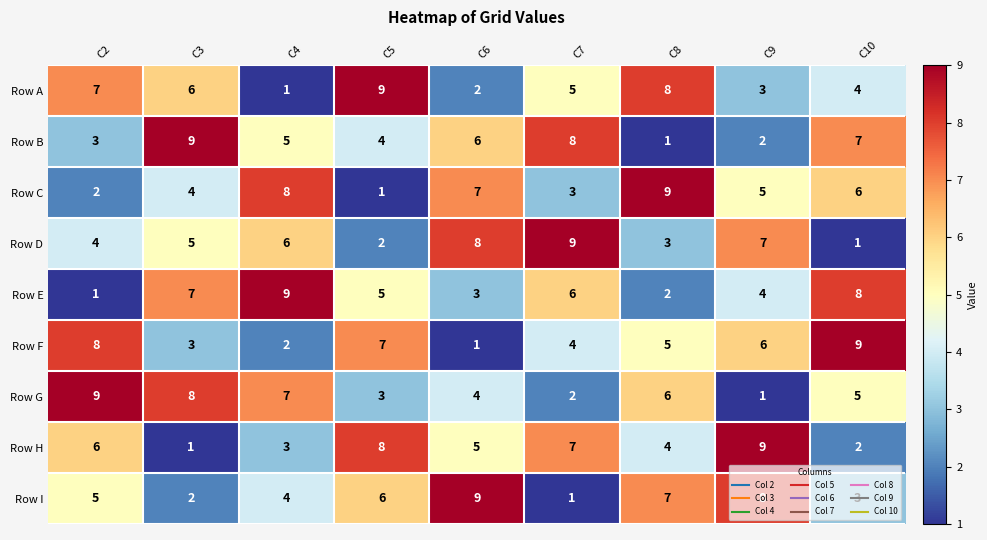

At C8, list the series in order from smallest to largest.

Row B, Row E, Row D, Row H, Row F, Row G, Row I, Row A, Row C